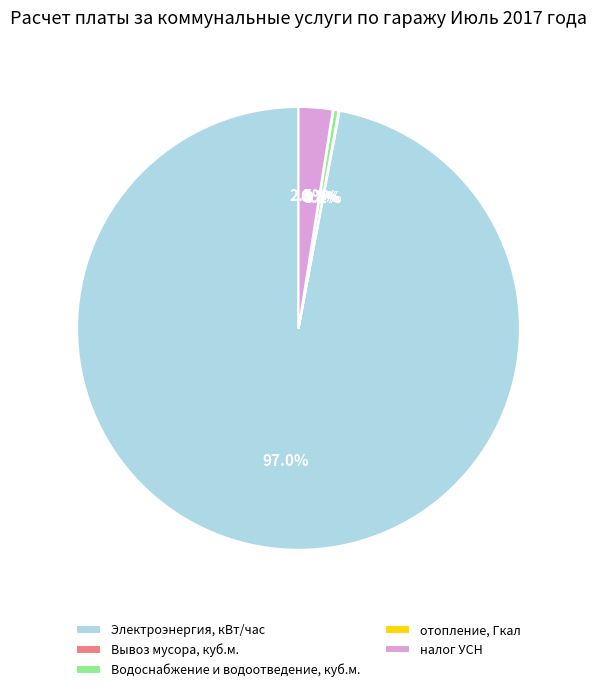

Is there a majority slice in this chart?

Yes